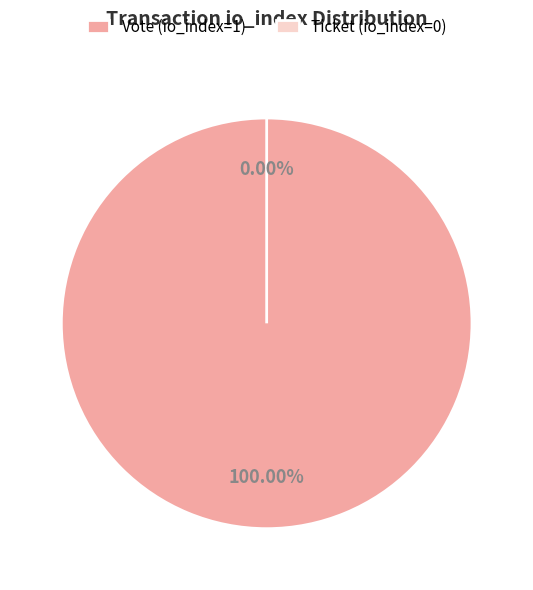

Which slice is the largest?

Vote (io_index=1)